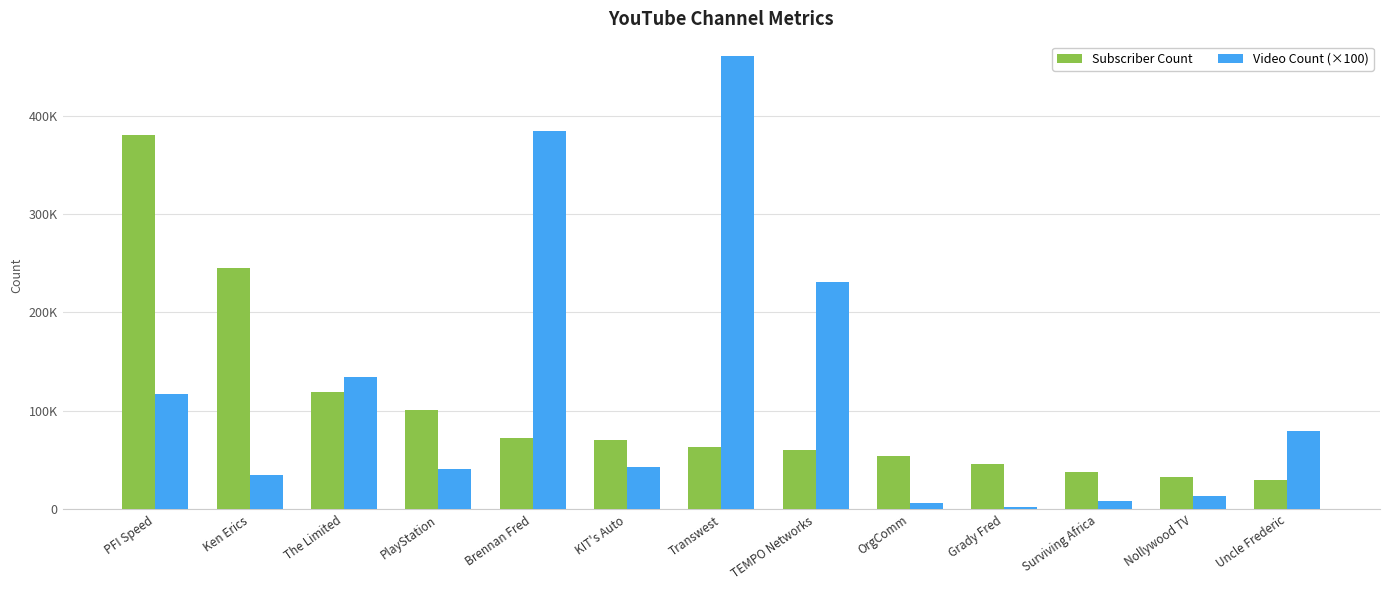

Is the value of Video Count (×100) at Ken Erics greater than the value of Subscriber Count at KIT's Auto?

No